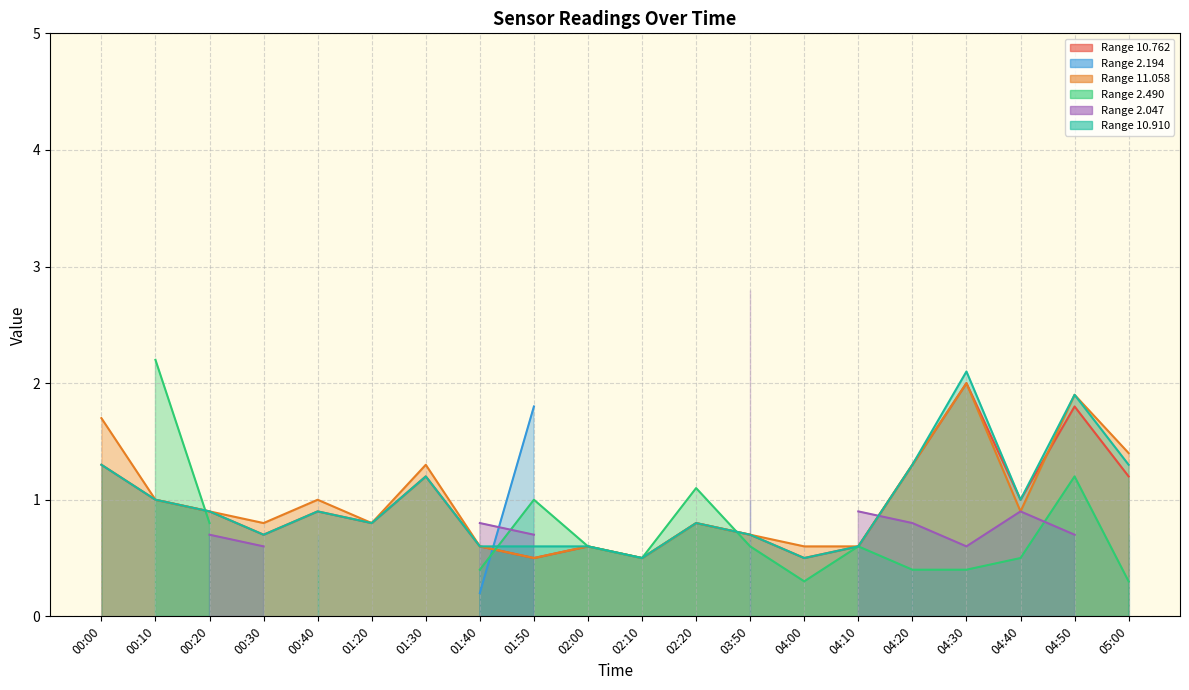

Rank the categories by 10.762 value from highest to lowest.

04:30, 04:50, 00:00, 04:20, 01:30, 05:00, 00:10, 04:40, 00:20, 00:40, 01:20, 02:20, 00:30, 03:50, 01:40, 02:00, 04:10, 01:50, 02:10, 04:00